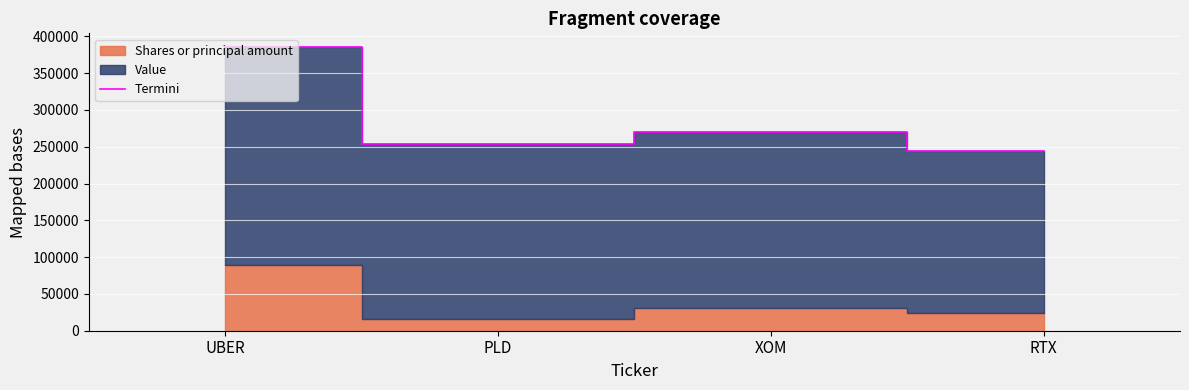

The value at RTX is 106107.3. True or false?

False